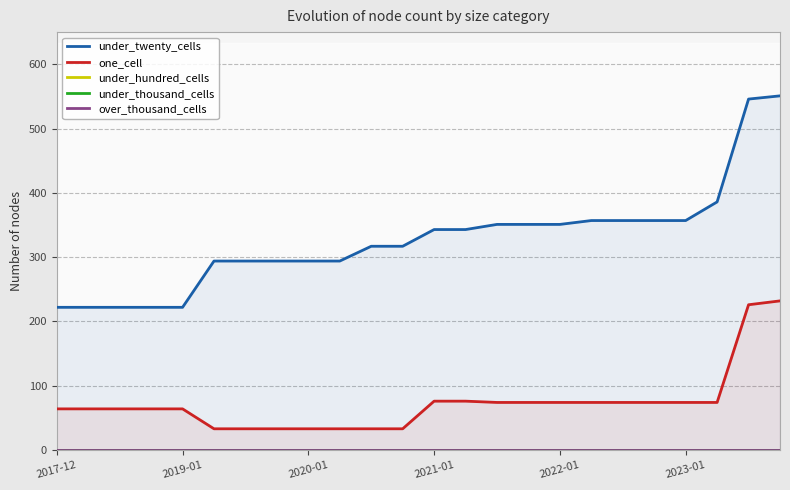

At which label is under_thousand_cells closest to 0?

2017-12